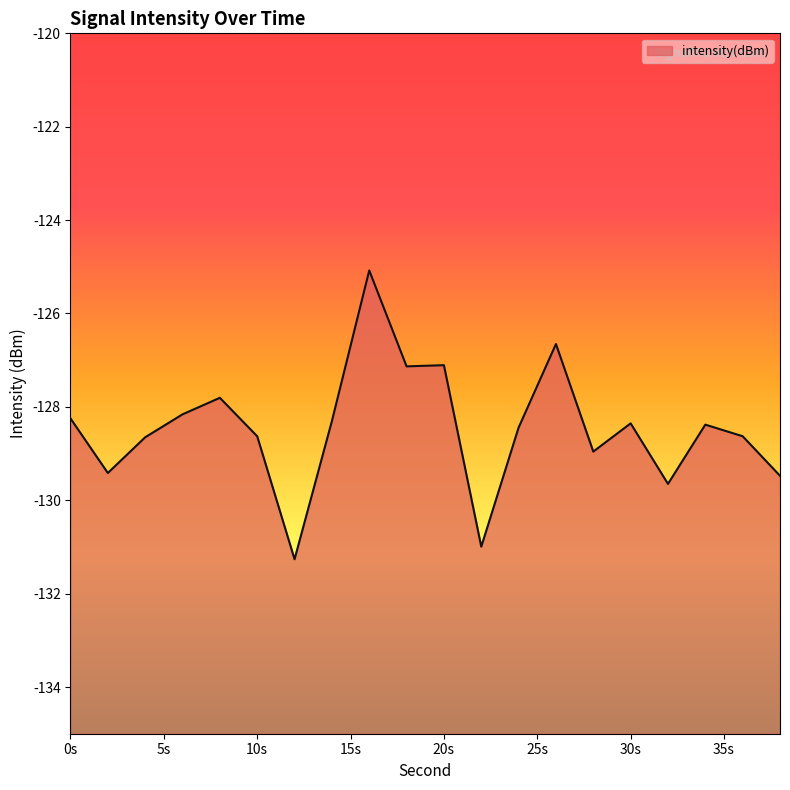

What is the sum of the values at 8 and 28?

-256.8